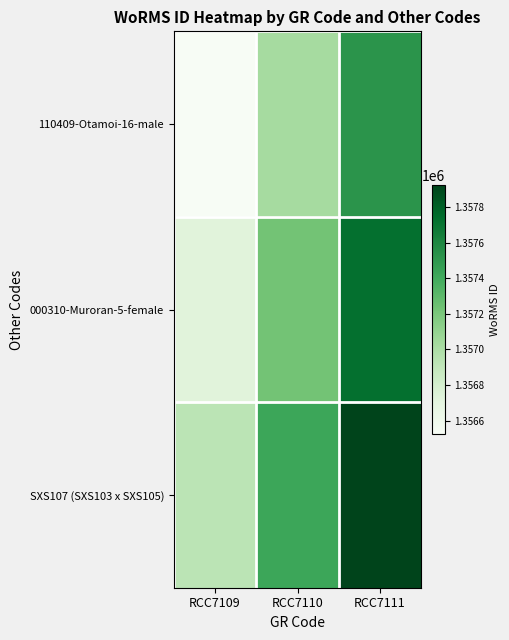

What is the total value across all series at RCC7109?

4070172